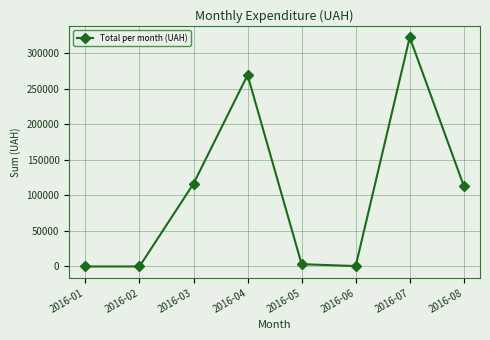

The chart shows a value of 37255.6 at 2016-03. True or false?

False